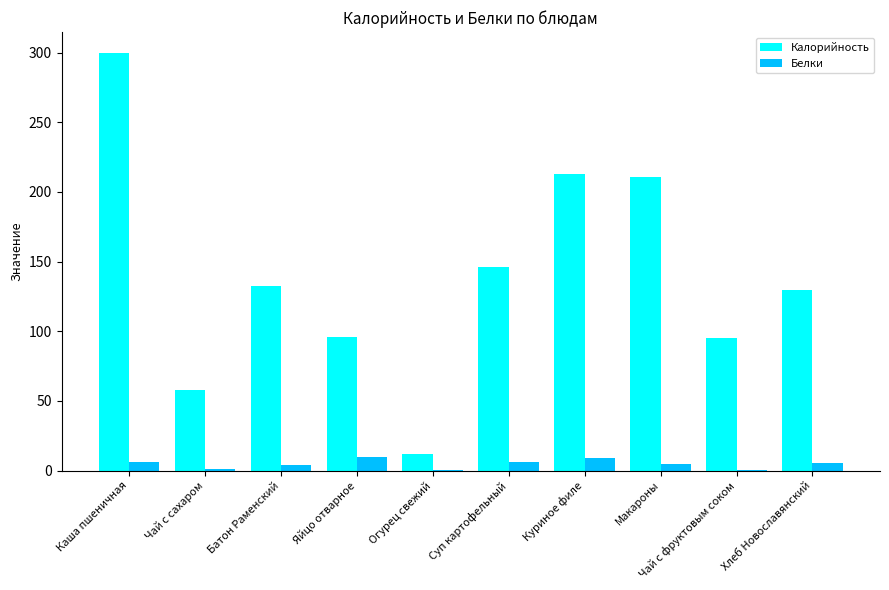

Which category has the highest value in the Калорийность series?

Каша пшеничная